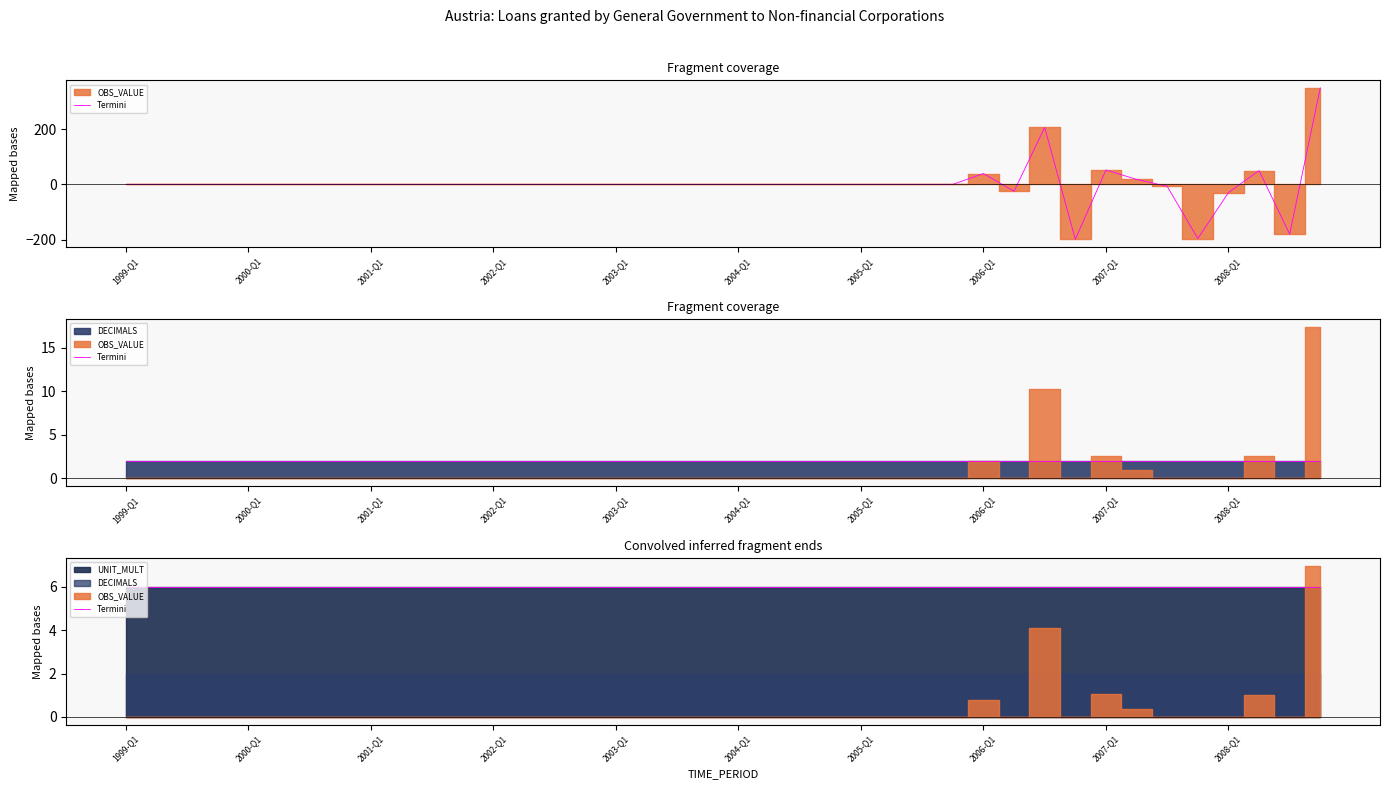

What position from the right is 2002-Q2?

27